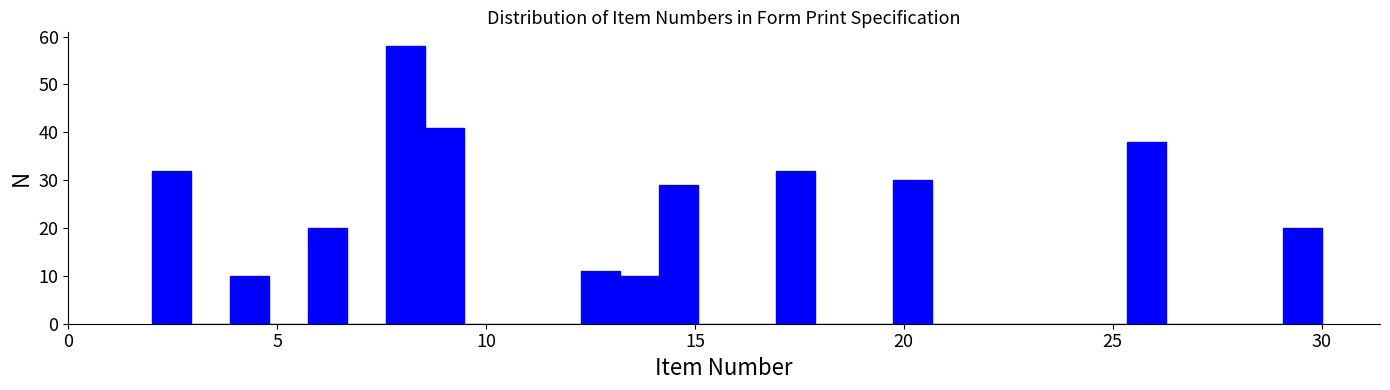

Read against the x-axis, roughly where is the centre of the tallest bar?

8.0